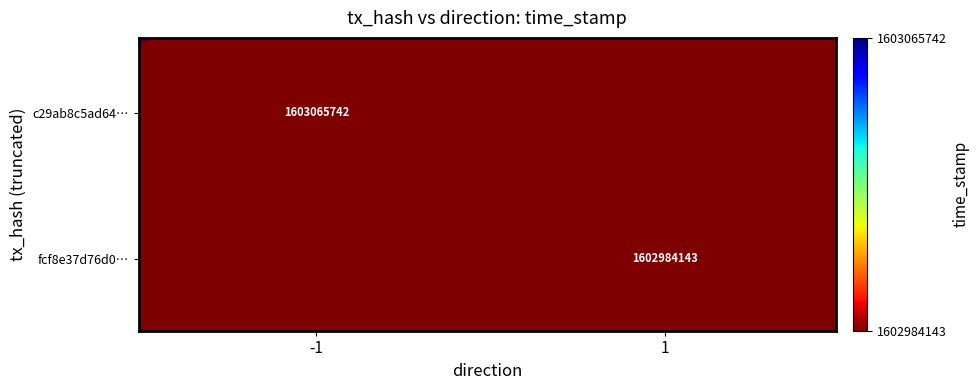

Which series has the largest range (max minus min)?

c29ab8c5ad64d43dc782f3776e149c823751584